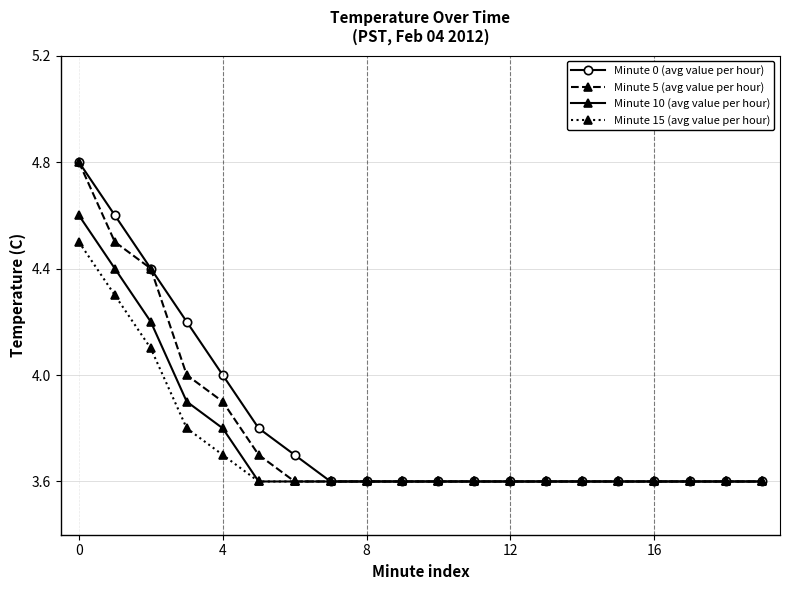

At how many categories does at least one series exceed 3?

20